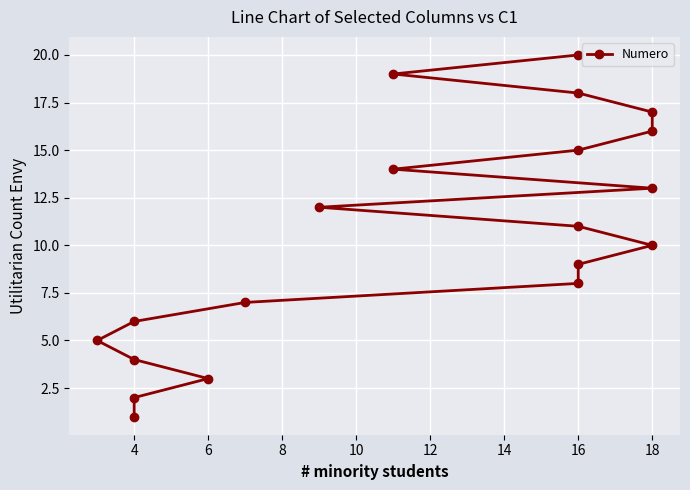

How many values exceed 11?

9